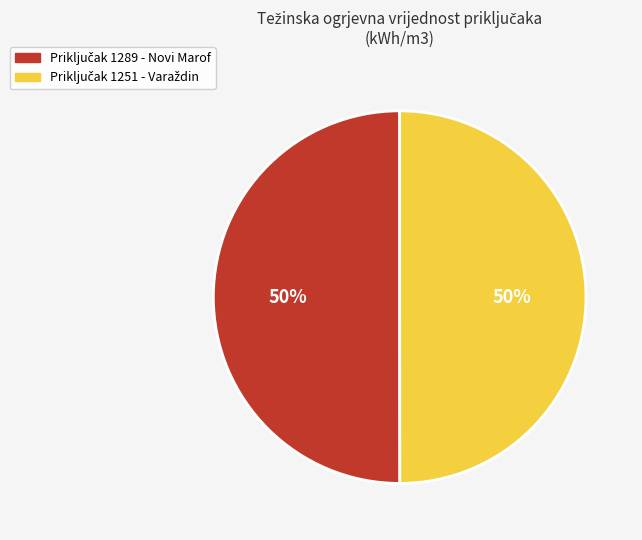

To the nearest percent, what is the average slice percentage?

50%